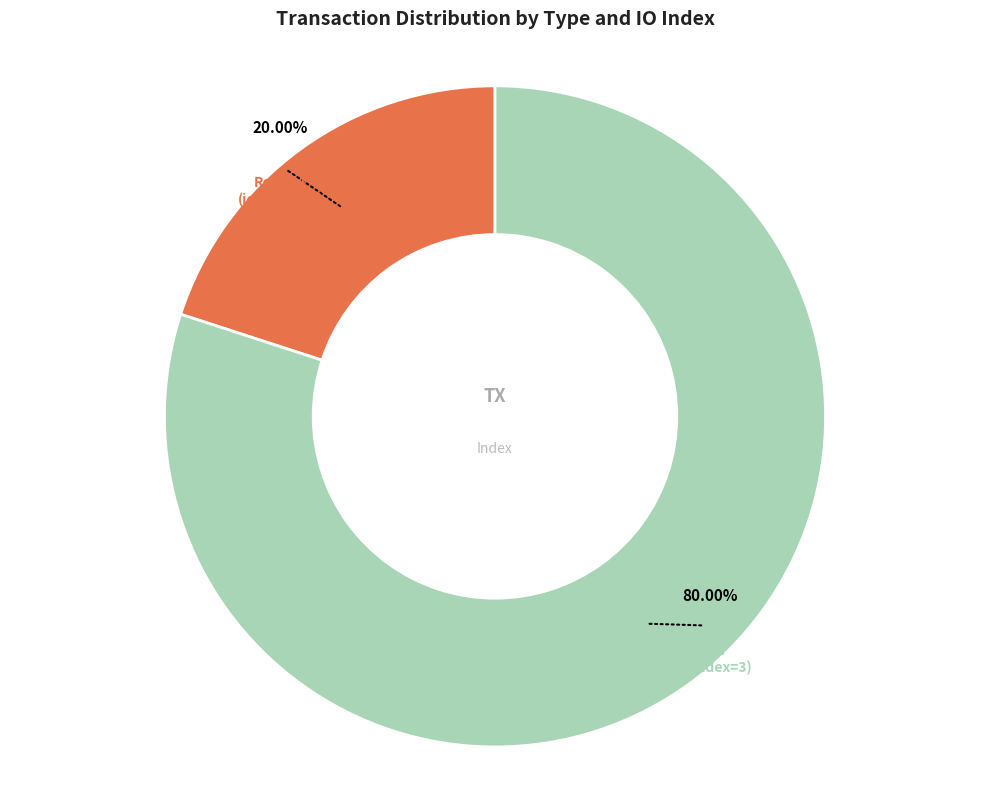

Does any single category account for the majority?

Yes